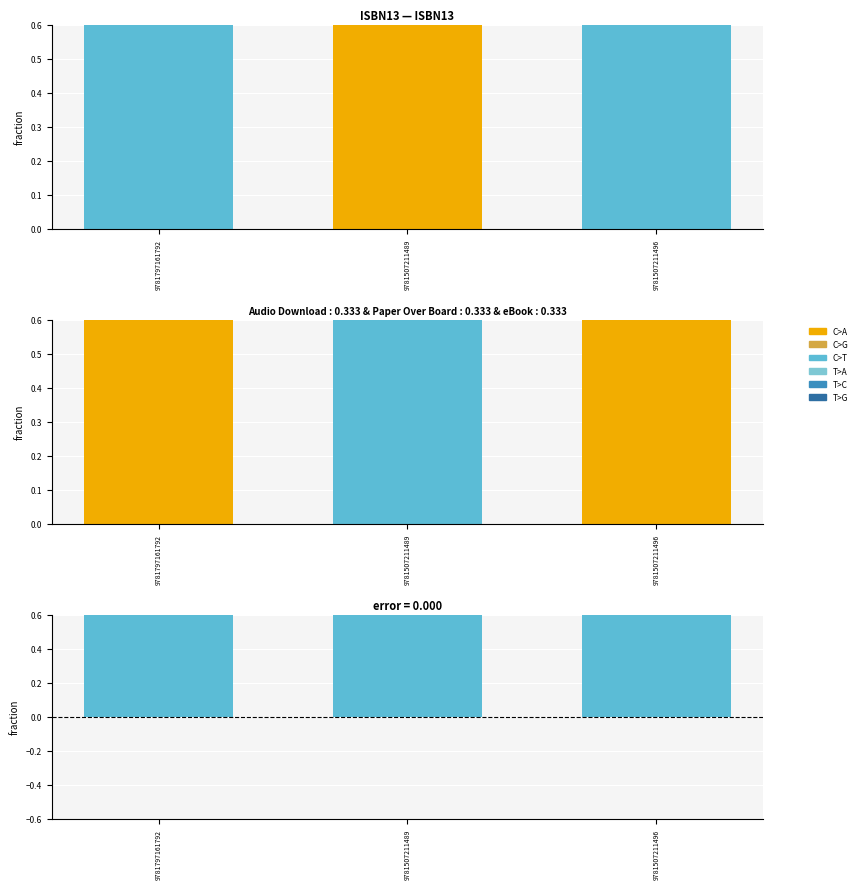

Count the number of categories in the chart.

3